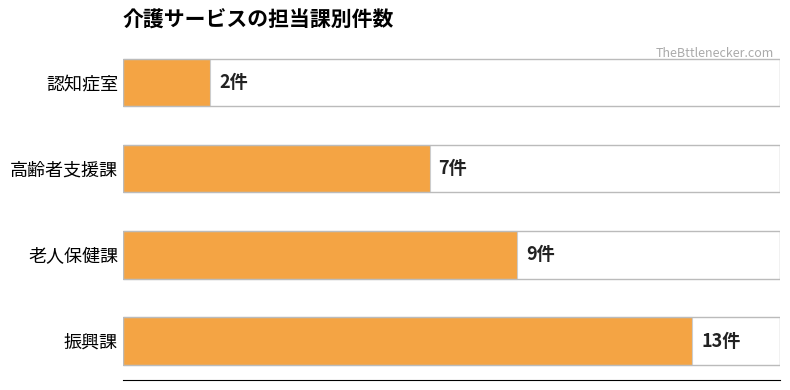

Does the chart contain any negative values?

No